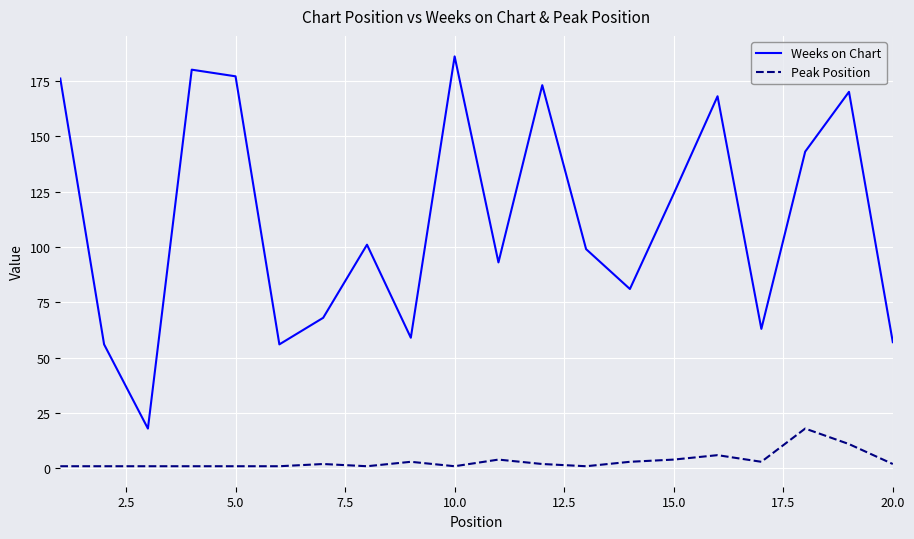

True or false: Peak Position and Weeks on Chart cross at least once.

False